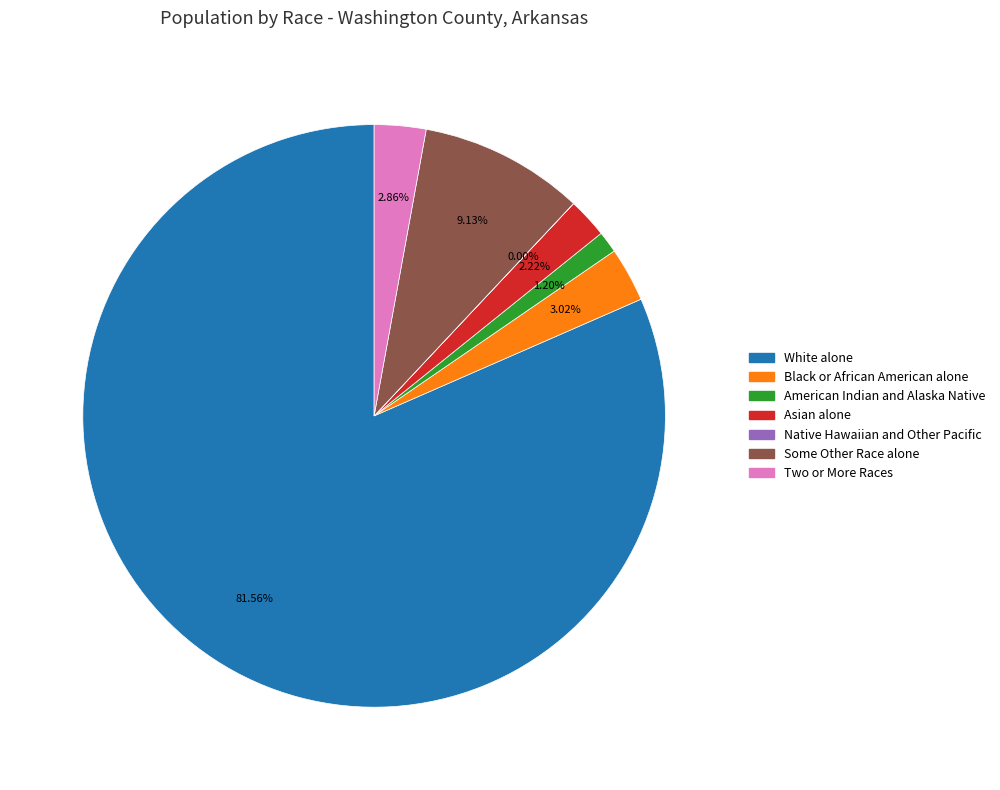

To the nearest percent, what is the average slice percentage?

14%